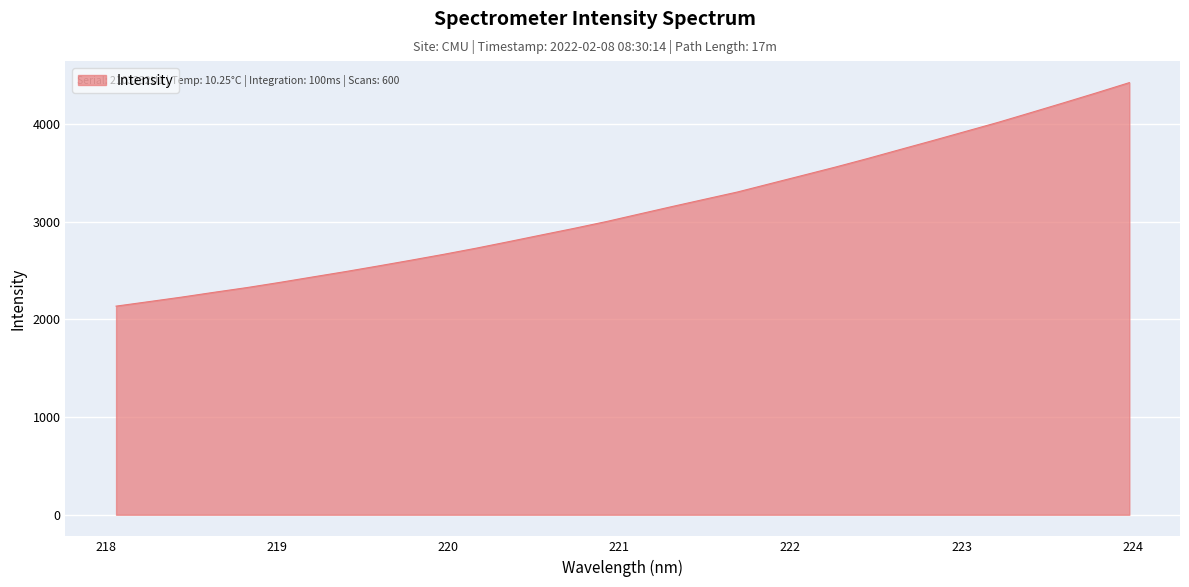

What is the smallest value displayed?

2135.5